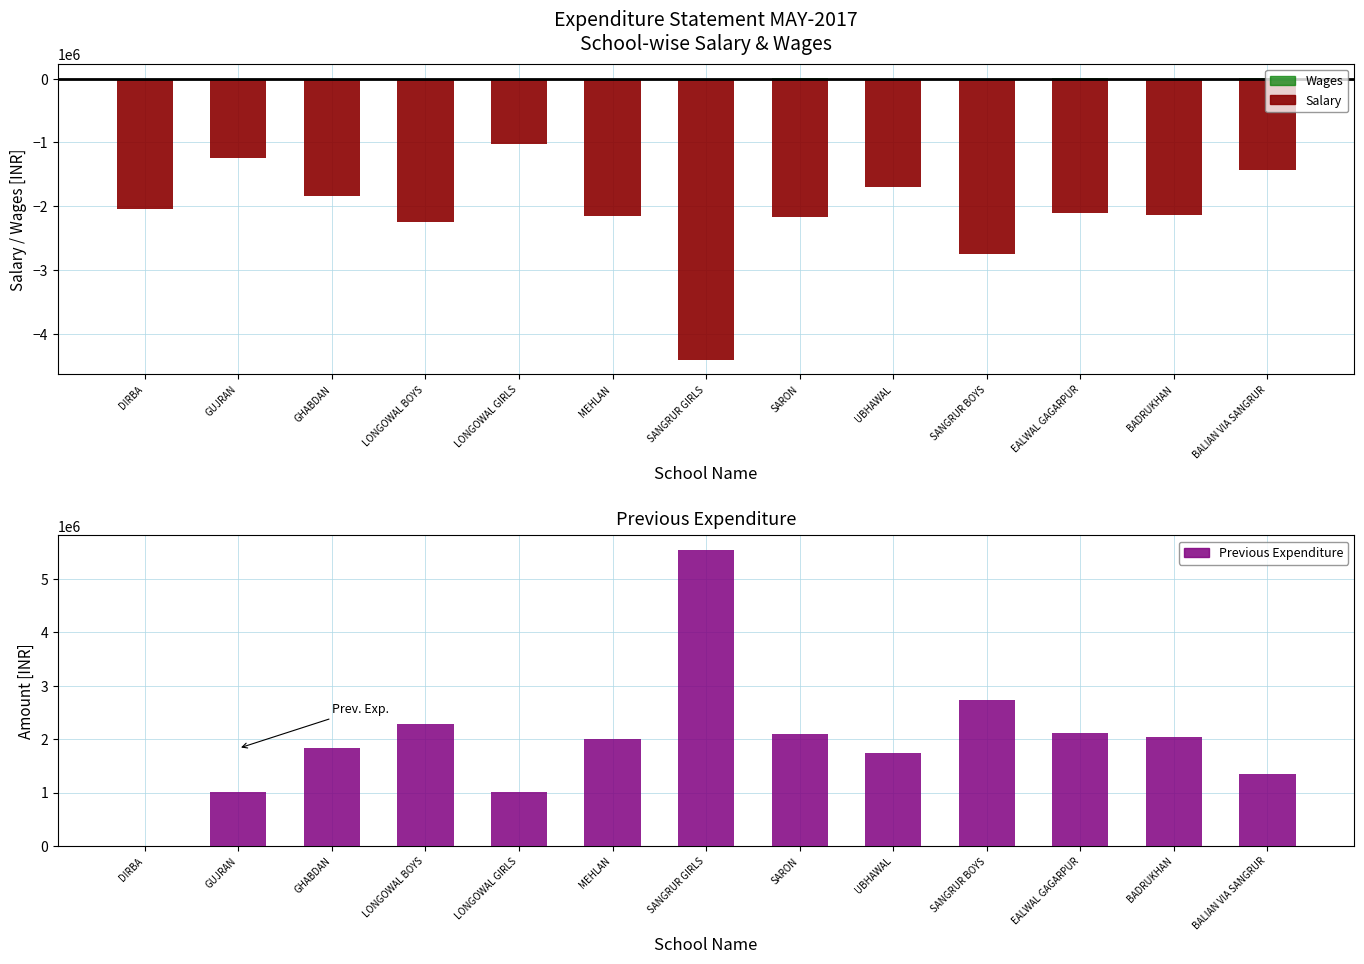

List the series in order of their peak value, lowest first.

Salary, Wages, Previous Expenditure